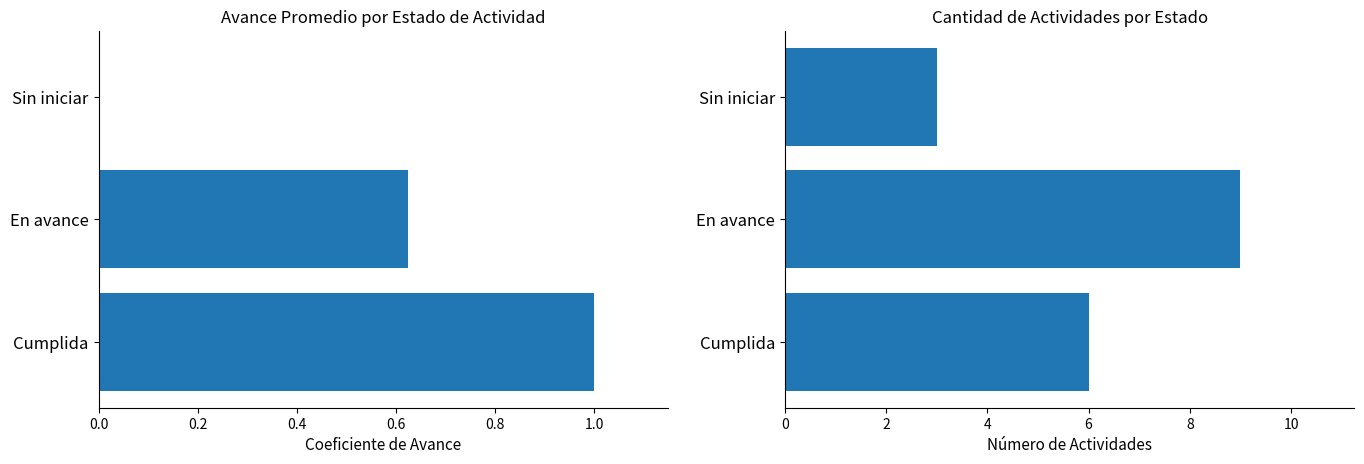

How many series are shown in this chart?

2